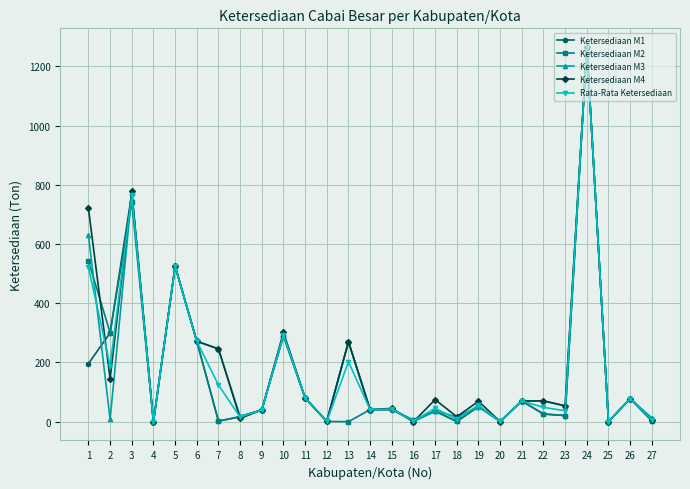

What is the maximum value shown in the chart?

1265.0